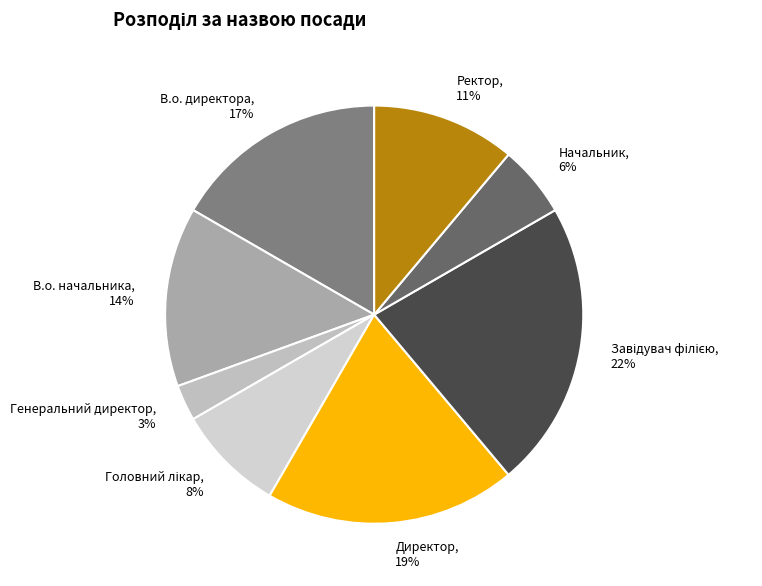

To the nearest percent, what portion does Ректор represent?

11%